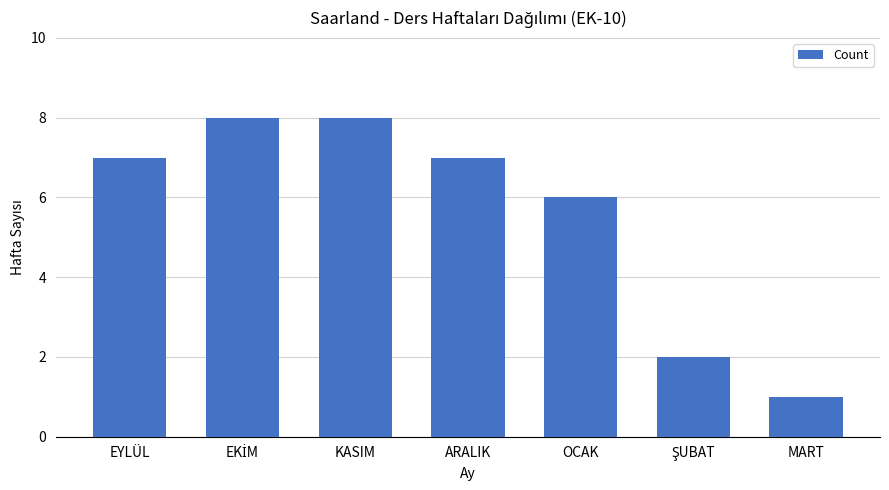

Which category has the lowest value across all series?

MART